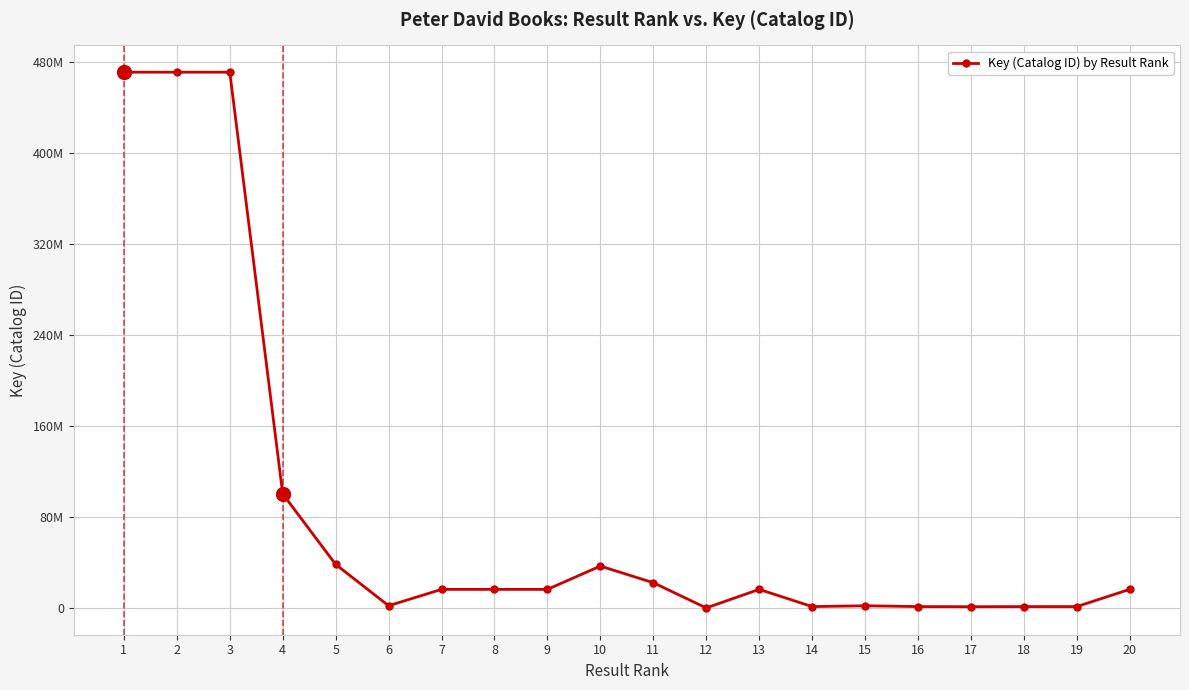

What is the value of the 17th point from the left?

1098351